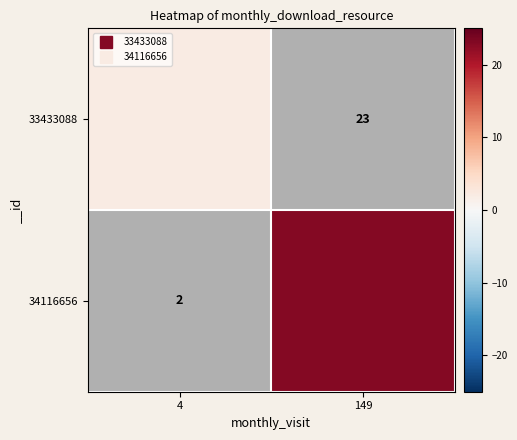

What is the greatest value displayed?

23.0